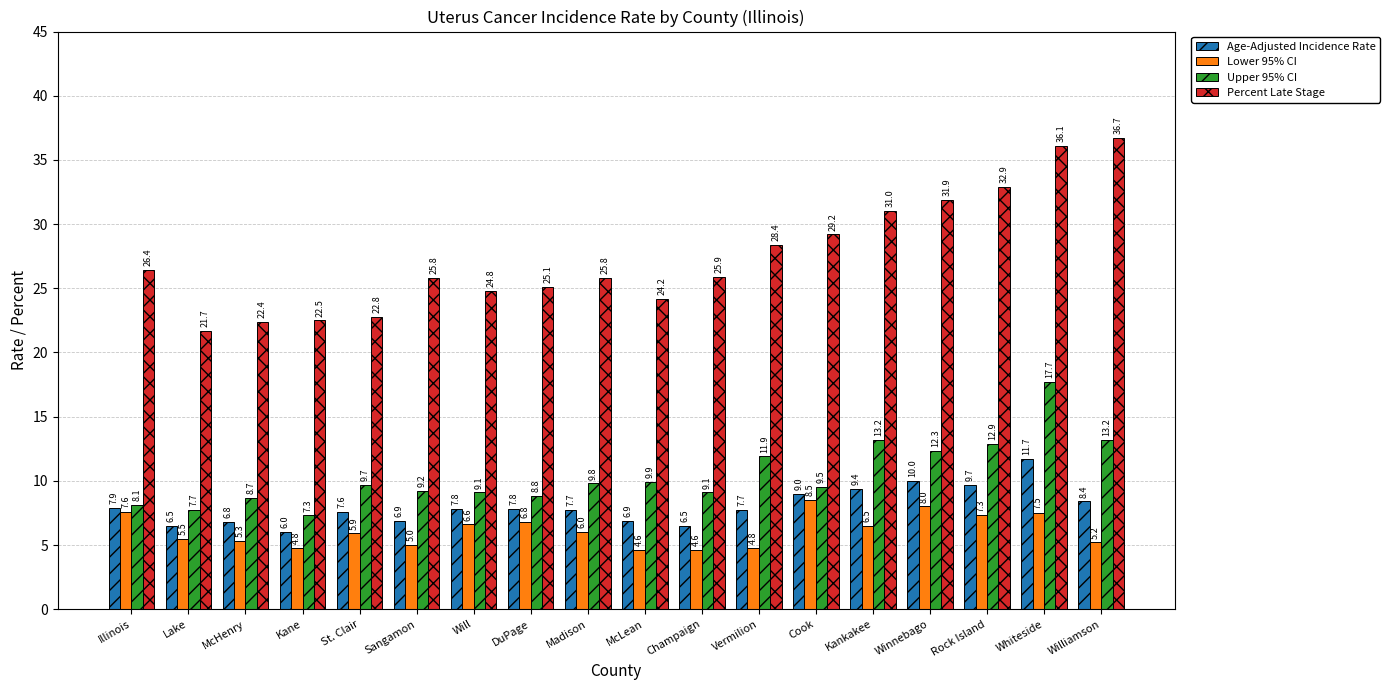

At which label does Percent Late Stage reach its minimum?

Lake